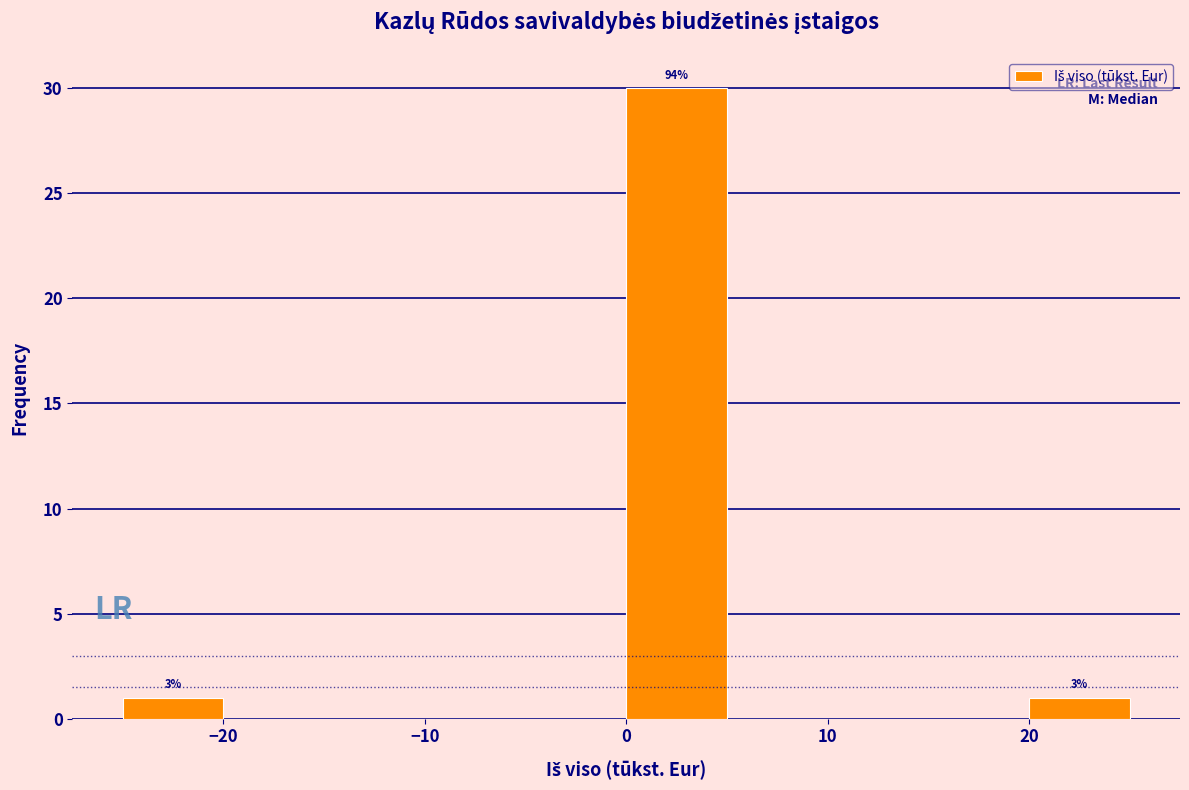

Which range on the x-axis has the tallest bar?

0 to 5